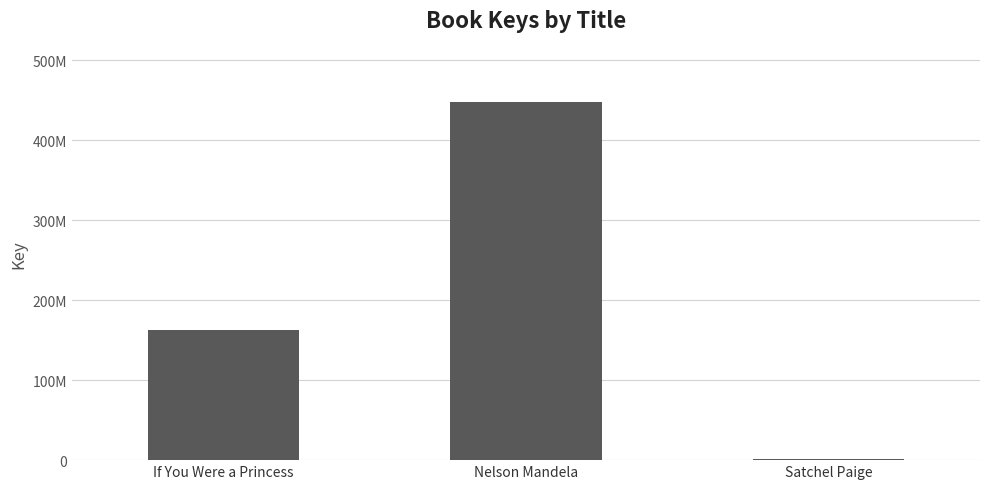

Are the bars horizontal?

No